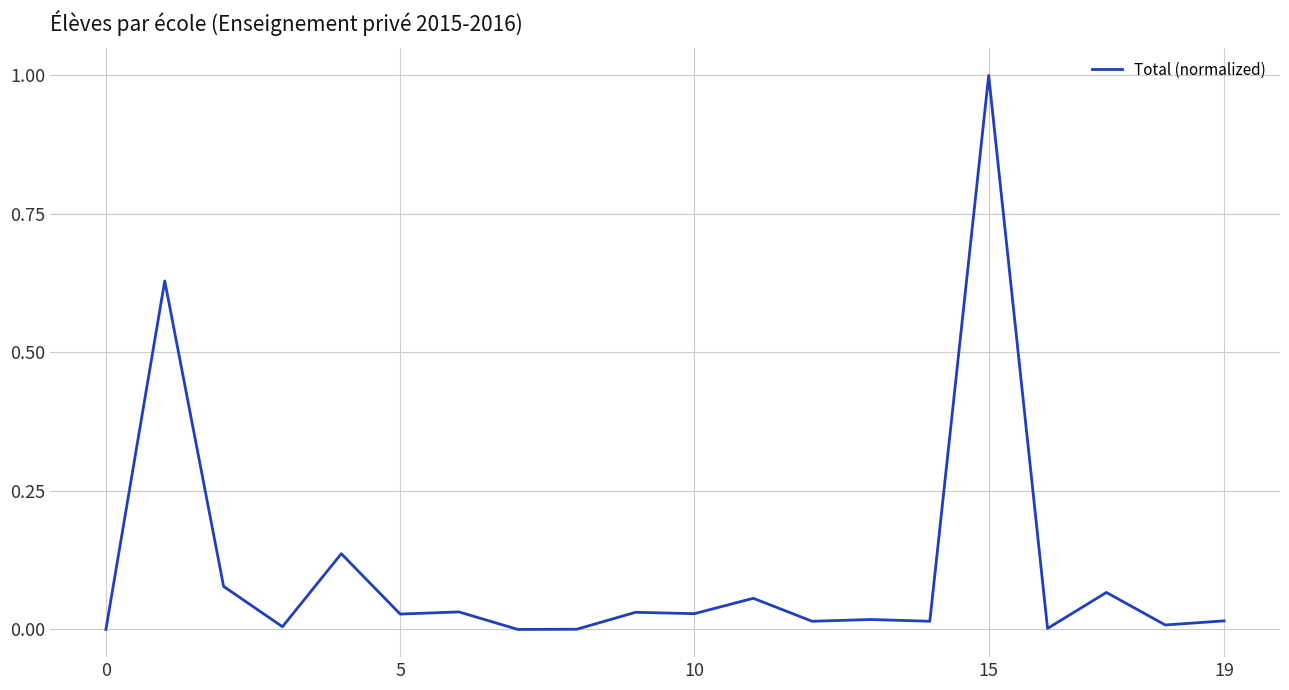

What is the difference between the maximum and minimum values?

1.0